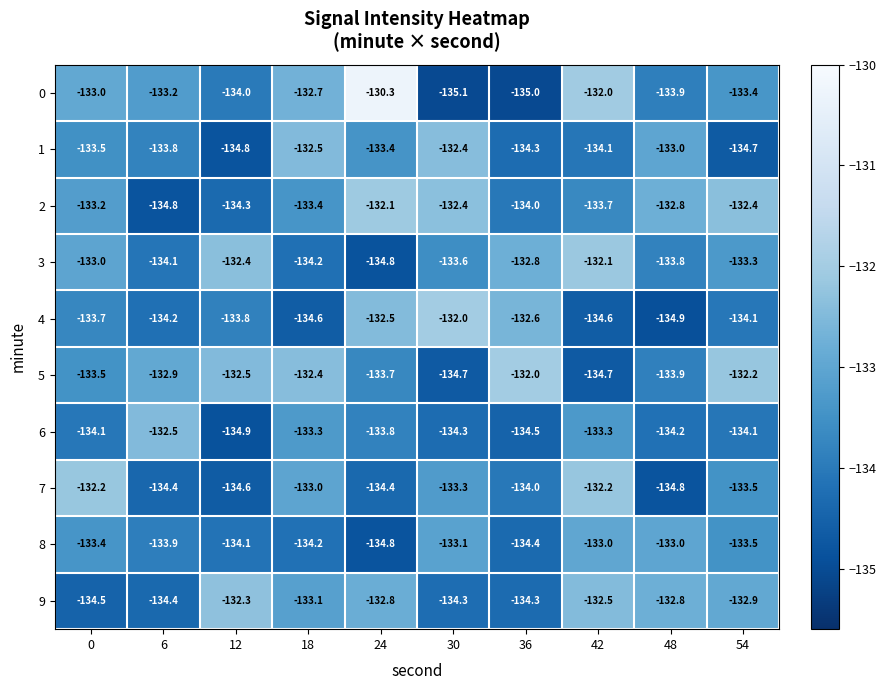

What is the smallest value displayed?

-135.1